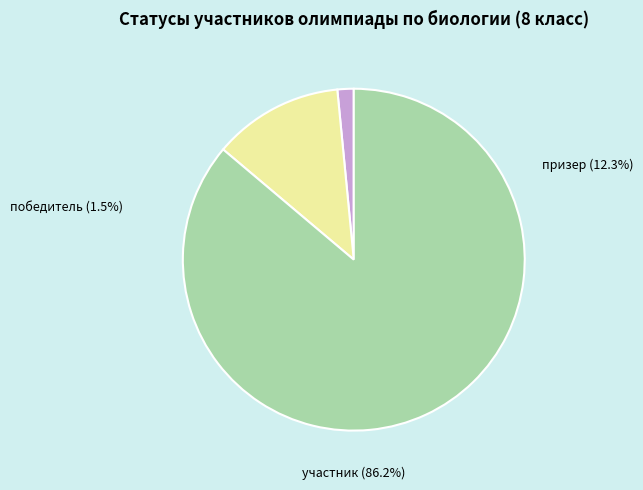

What is the change in value from победитель to участник?

+55